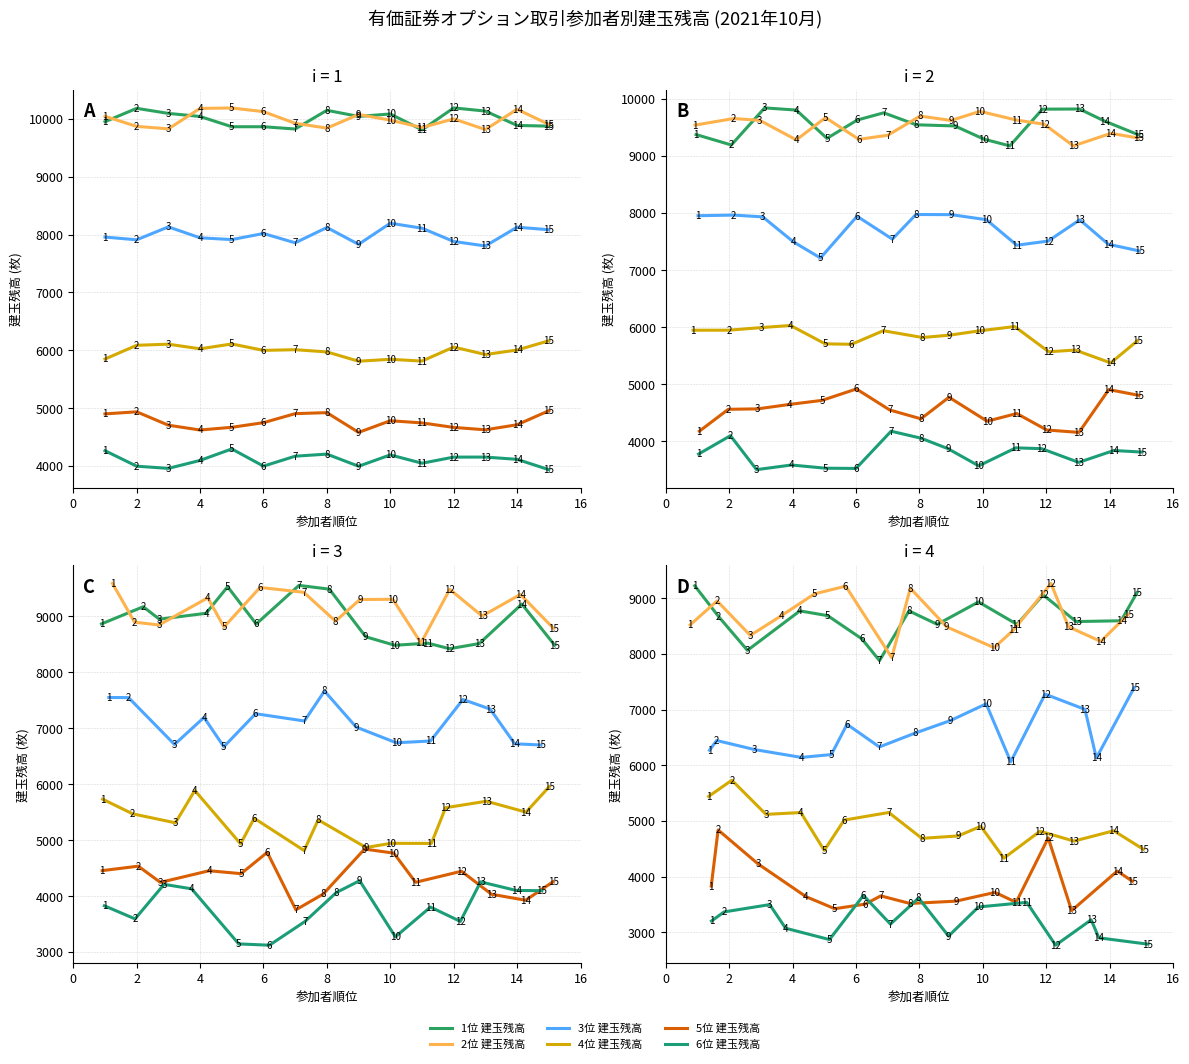

How many values in the 3位 建玉残高 series are below 6445?

7